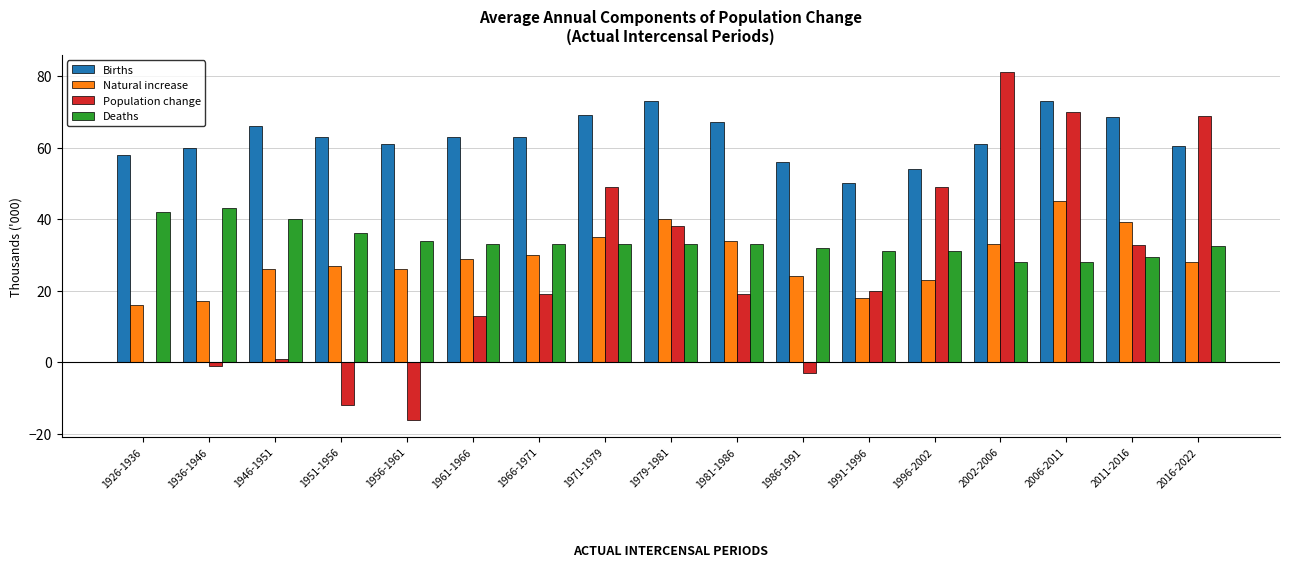

How many series are shown in this chart?

4